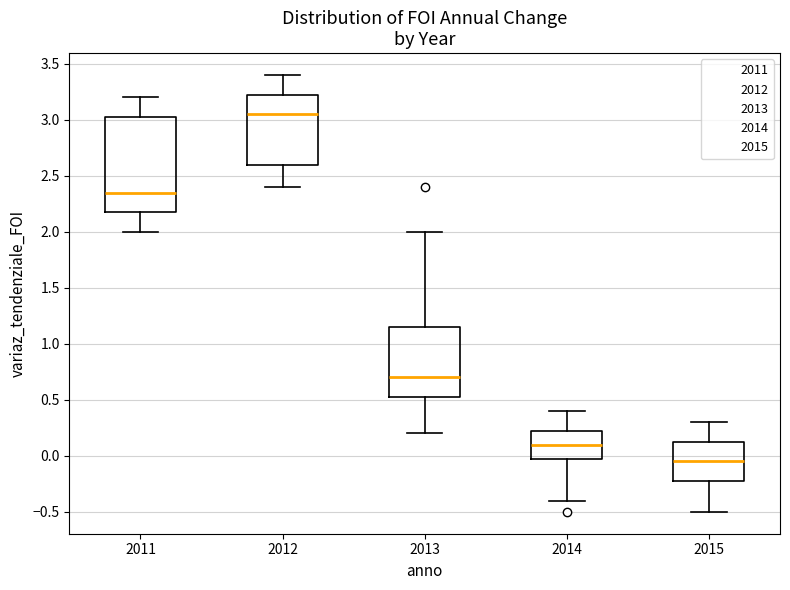

Comparing the boxes themselves (not the whiskers), which one is the tallest?

2011